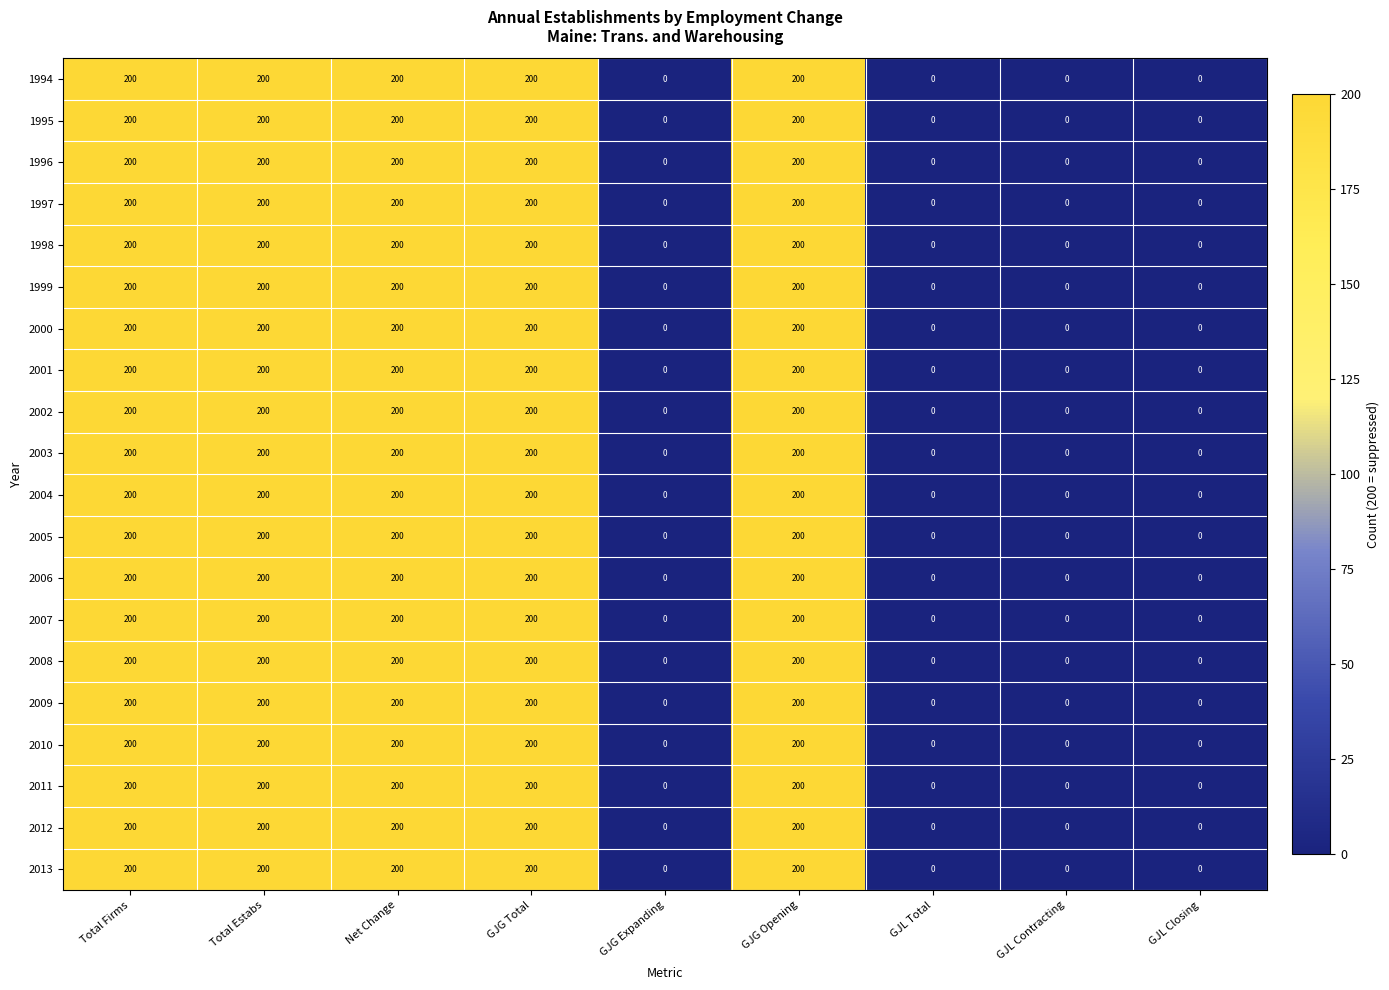

At how many categories does at least one series exceed 42?

5